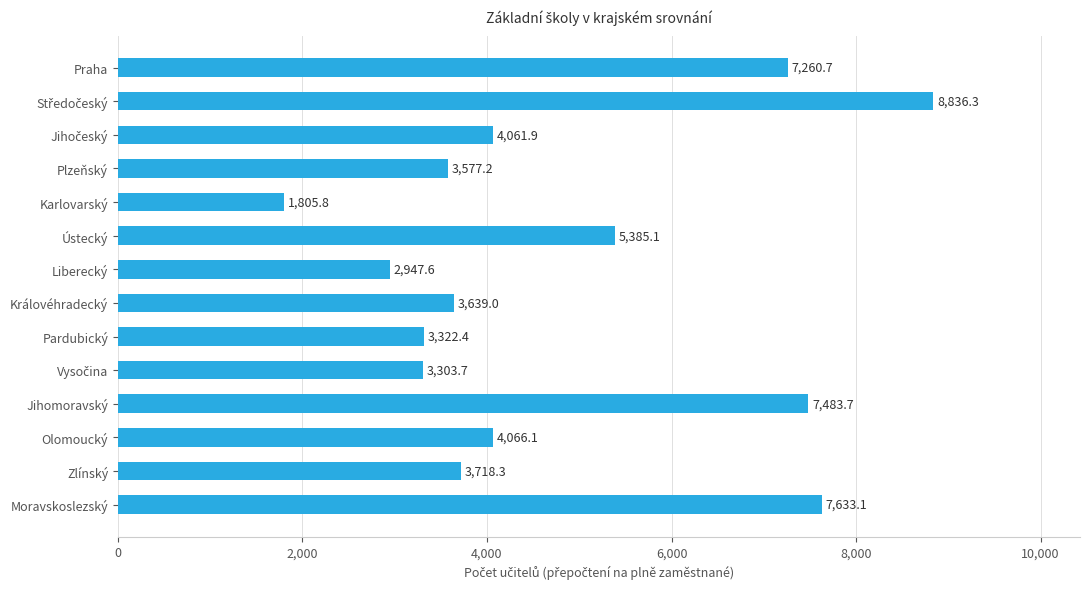

What is the label of the 3rd bar from the bottom?

Olomoucký